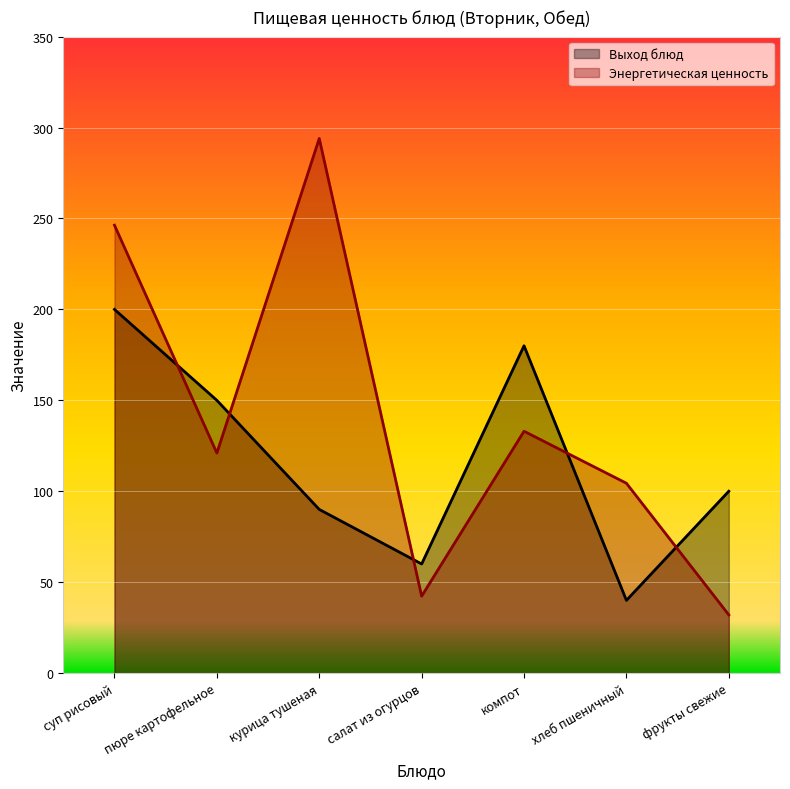

How many values in the Энергетическая ценность series are below 121?

3